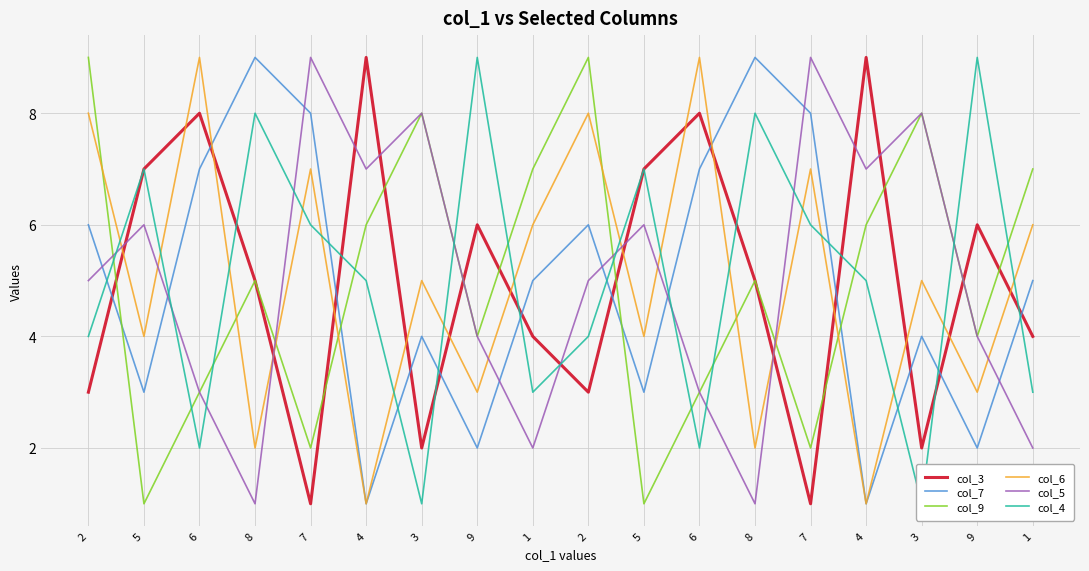

The col_4 series shows 7 at 5. True or false?

True